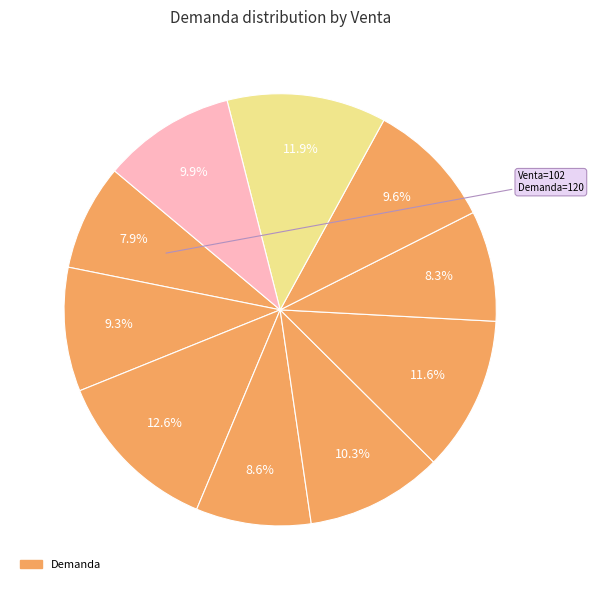

To the nearest percent, what is the difference between the largest and smallest slice percentages?

5%